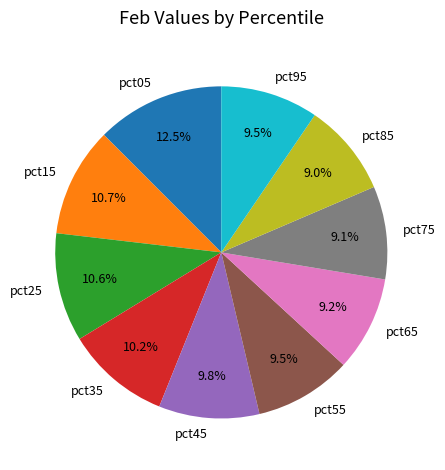

What percentage is NOT represented by pct15?

89.3%